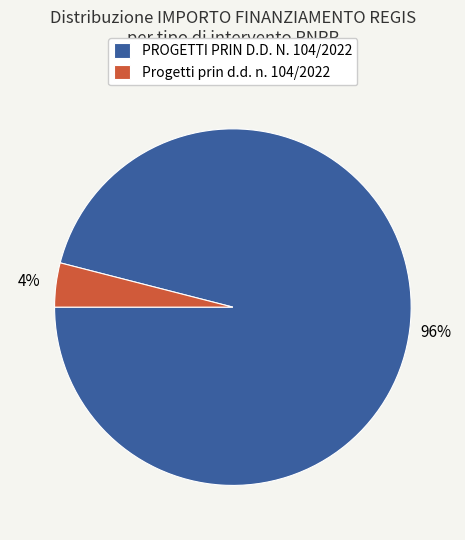

Between PROGETTI PRIN D.D. N. 104/2022 and Progetti prin d.d. n. 104/2022, which is larger?

PROGETTI PRIN D.D. N. 104/2022